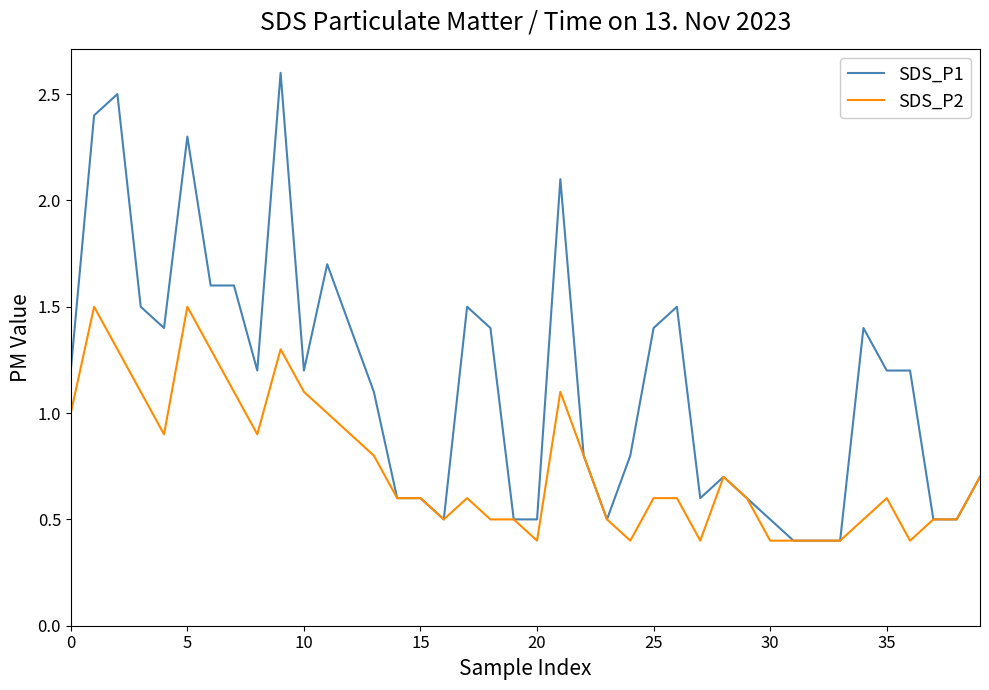

What is the sum of all SDS_P1 values?

45.5